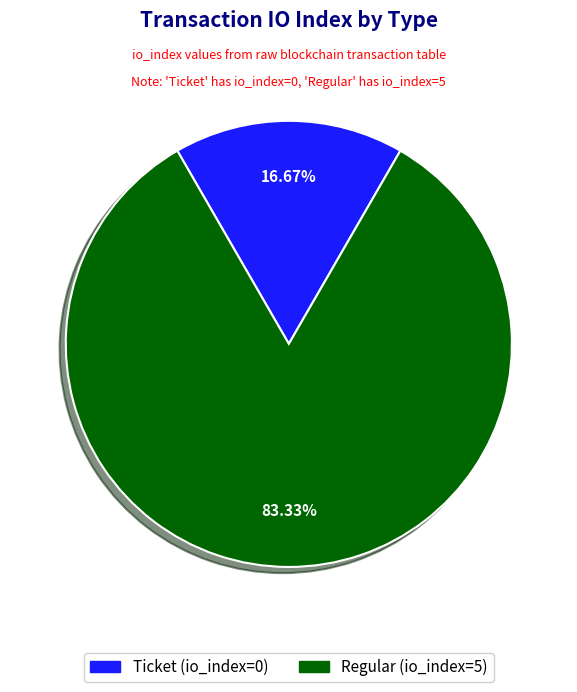

What percentage is the Regular (io_index=5) slice, to the nearest percent?

83%